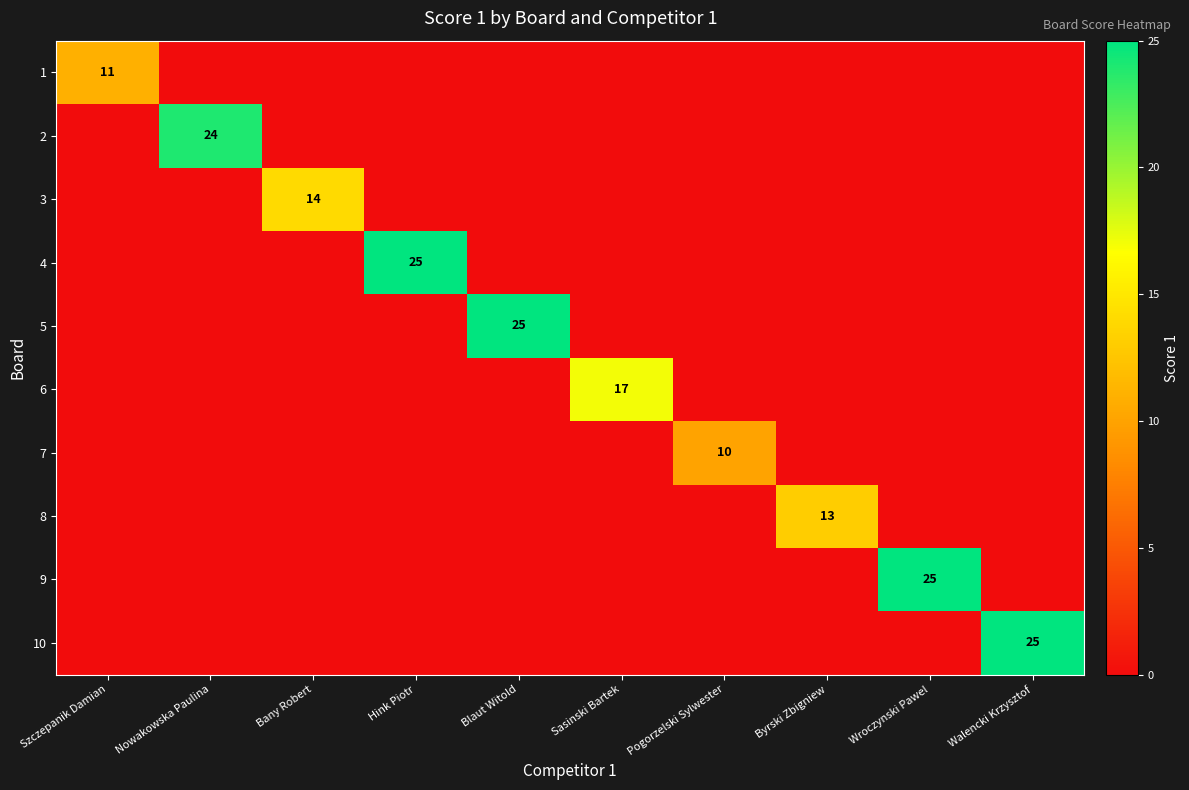

True or false: 4 has a value of 25 at Hink Piotr.

True